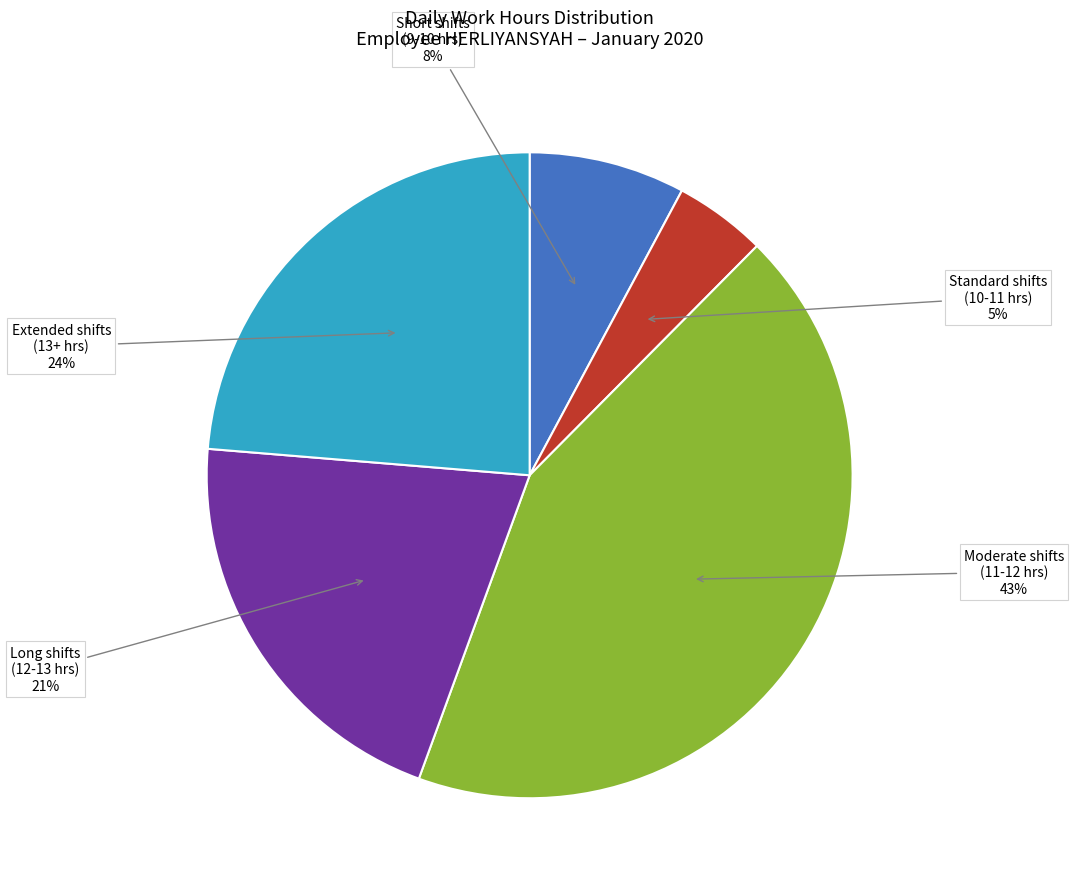

Is there any slice that represents more than half of the pie?

No